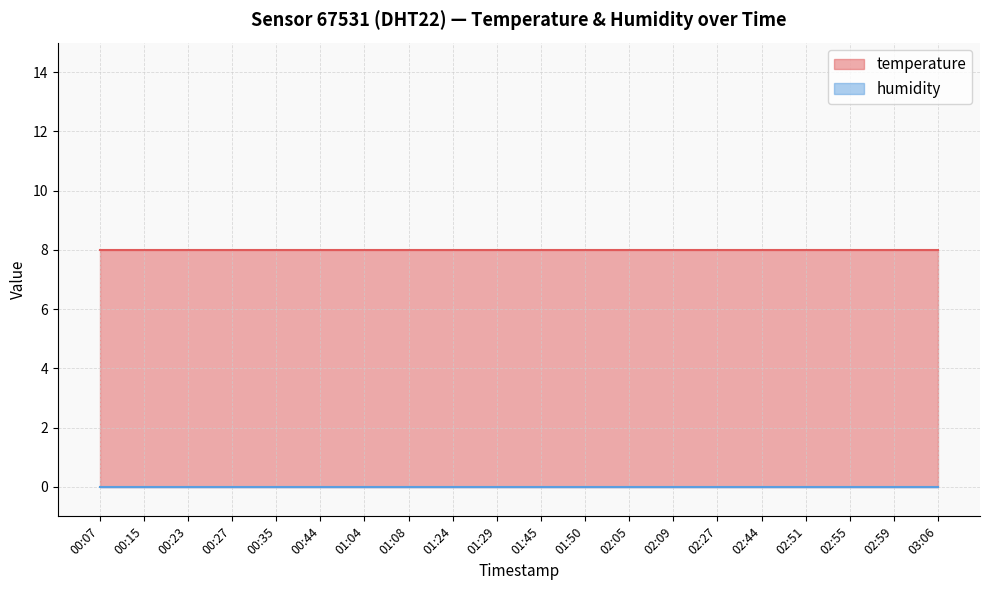

At which label does humidity reach its minimum?

00:07